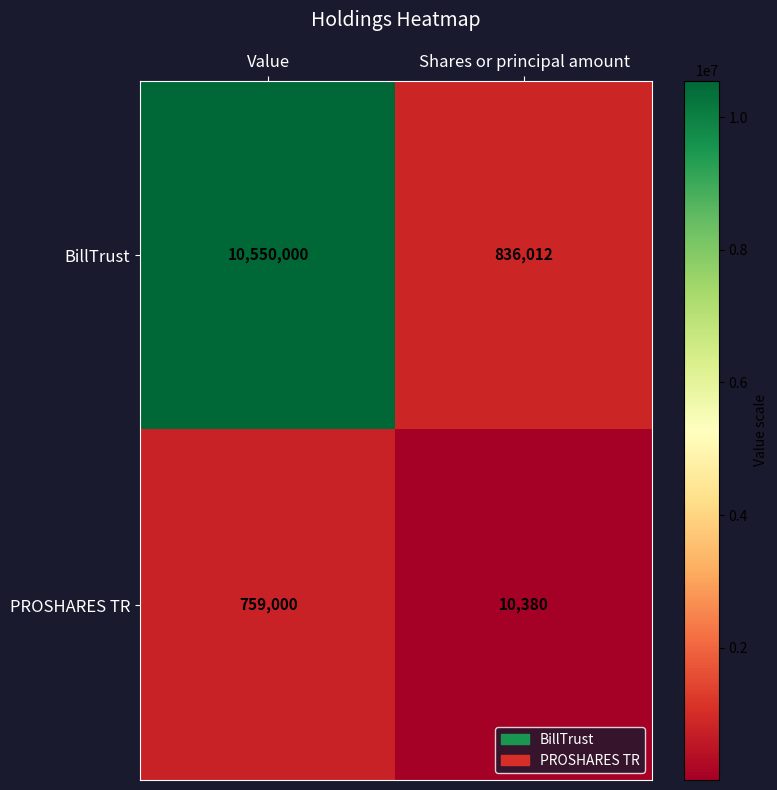

How many distinct data groups are displayed?

2